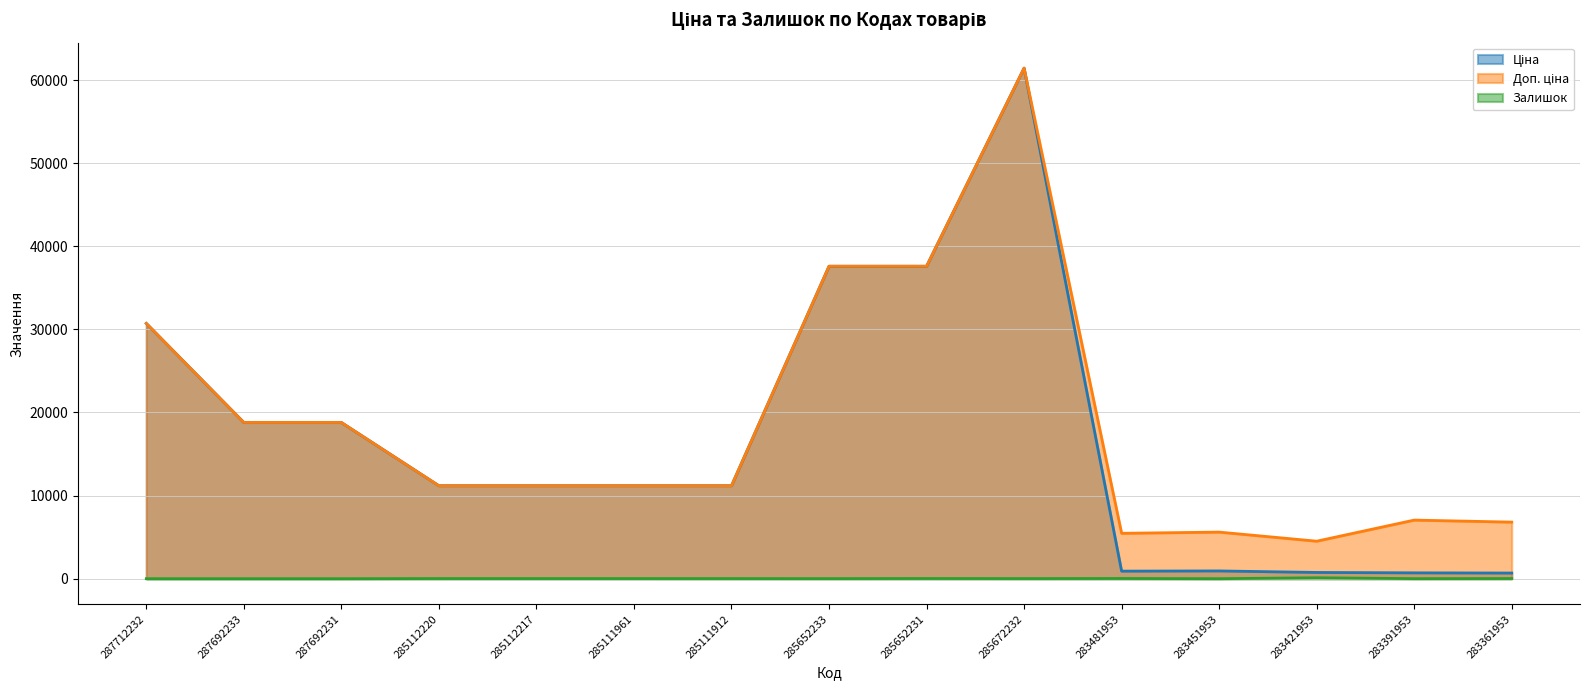

Where is the first local minimum for Доп. ціна?

283481953